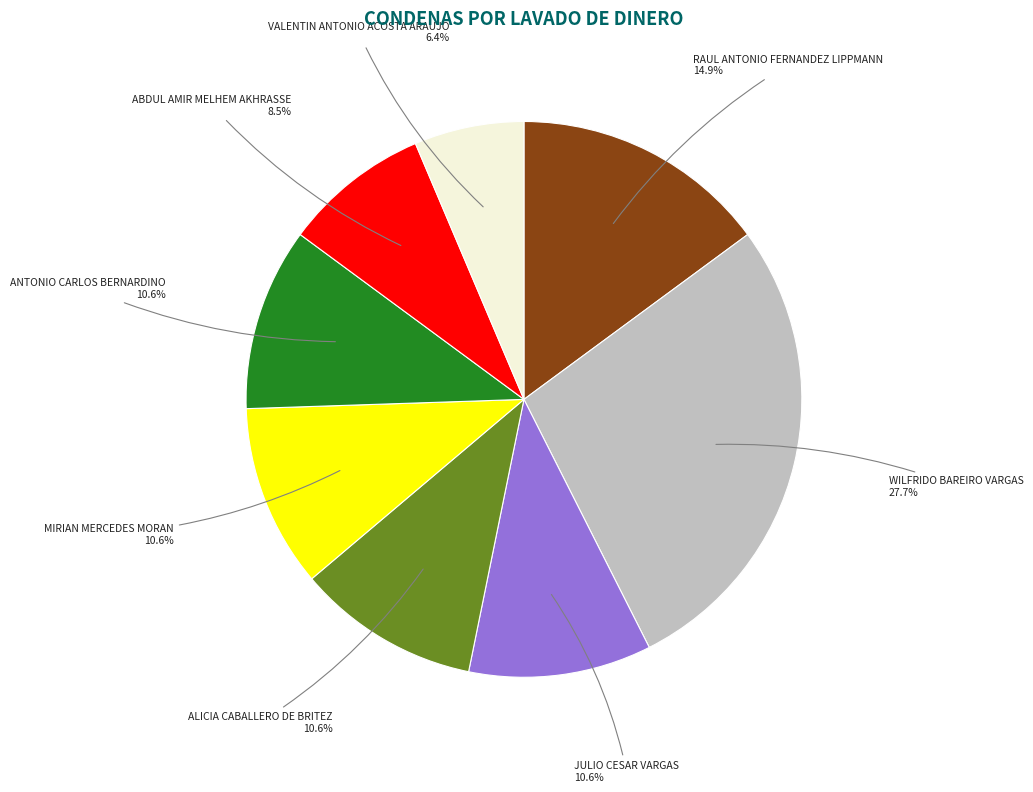

Is there a majority slice in this chart?

No